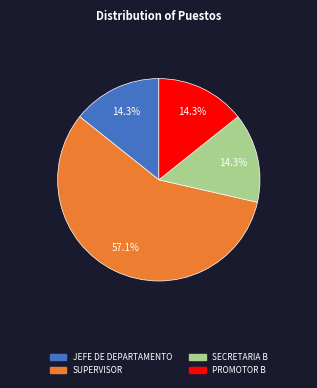

Count the number of slices in the pie.

4